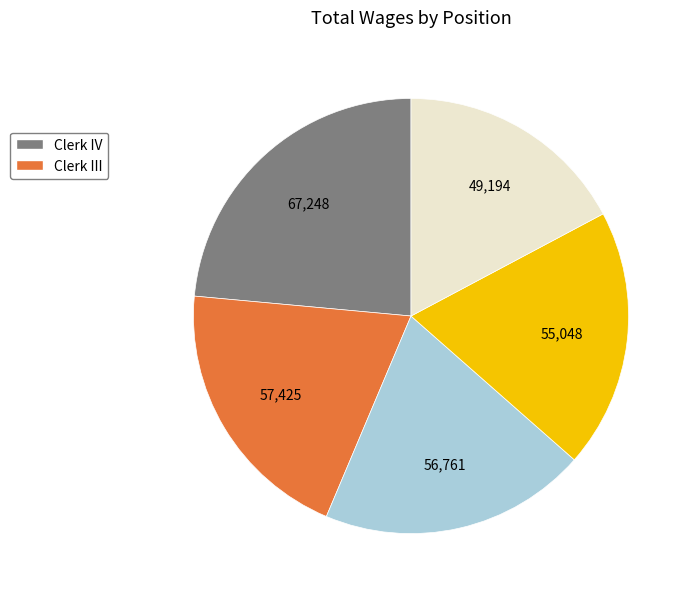

How many slices are in this pie chart?

5